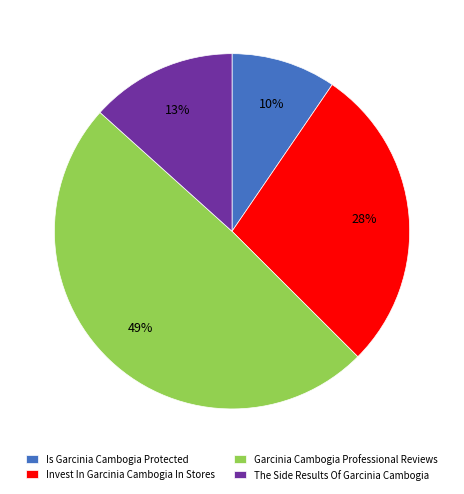

Is the sum of Invest In Garcinia Cambogia In Stores and Is Garcinia Cambogia Protected greater than half?

No